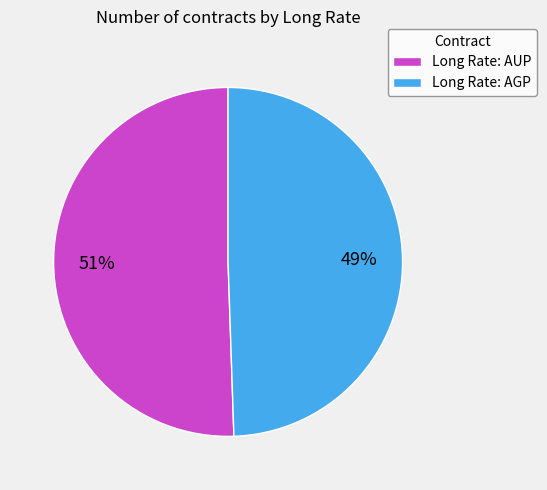

The Long Rate: AGP slice represents 43% of the pie. True or false?

False